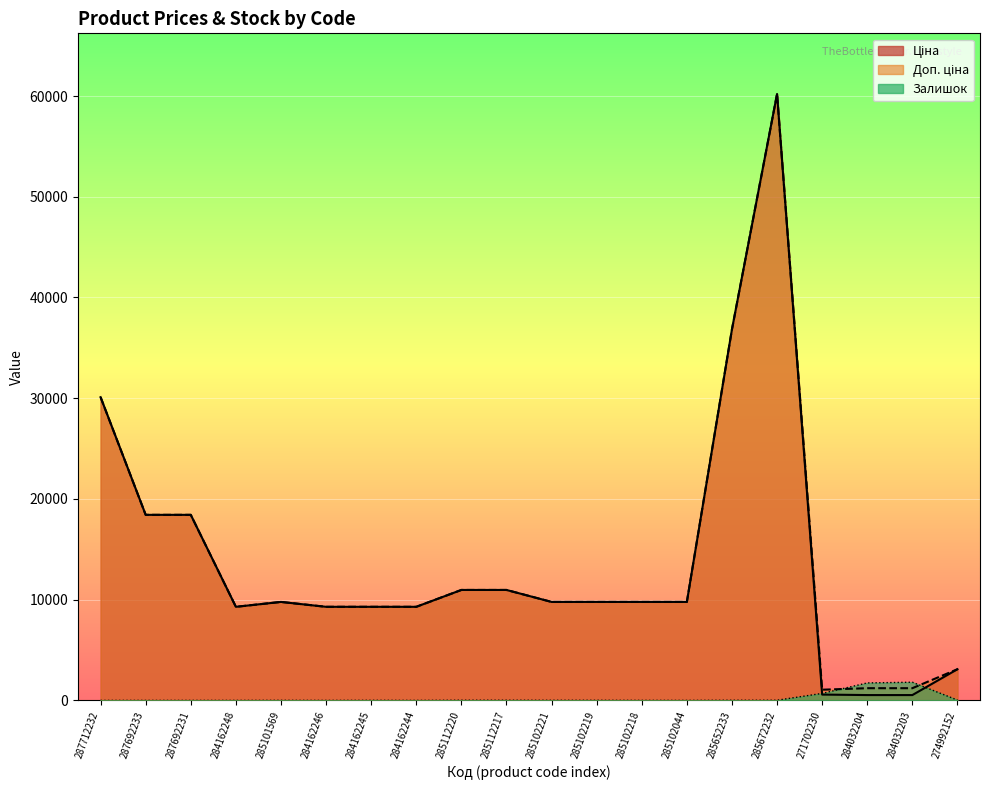

True or false: Залишок has more than 0 interior local peaks.

True